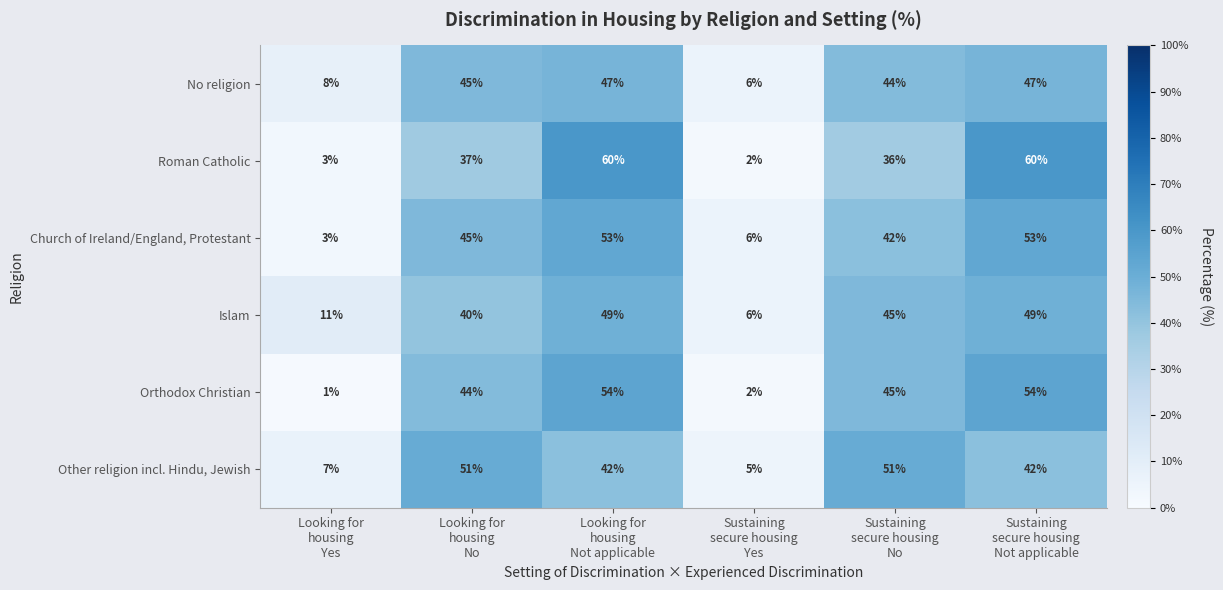

What is the spread (max minus min) of values at Looking for
housing
No?

14